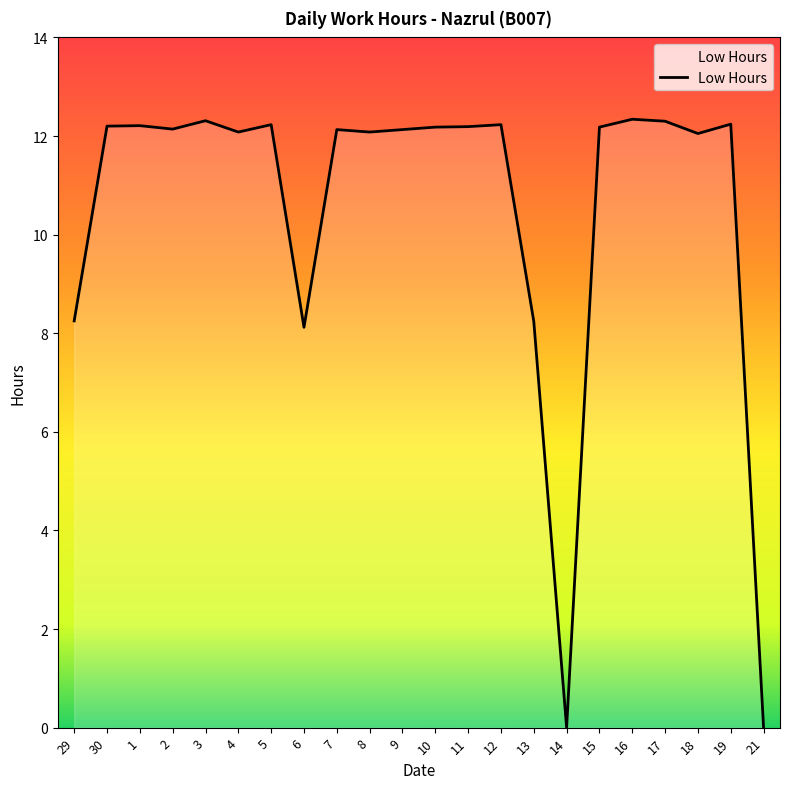

What is the sum of all values?

231.8